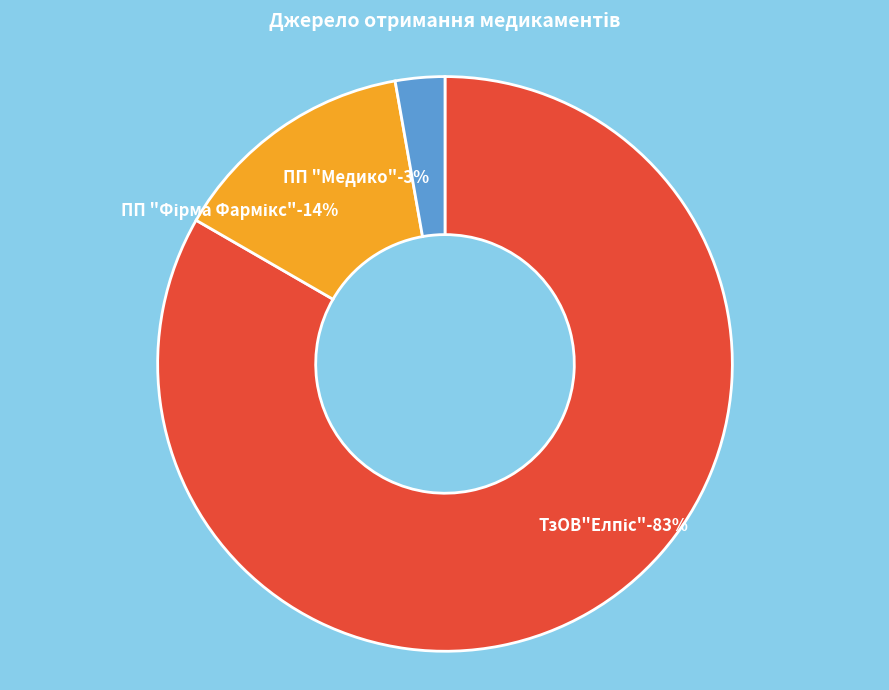

What percentage do ПП "Фірма Фармікс" and ПП "Медико" together represent?

16.7%